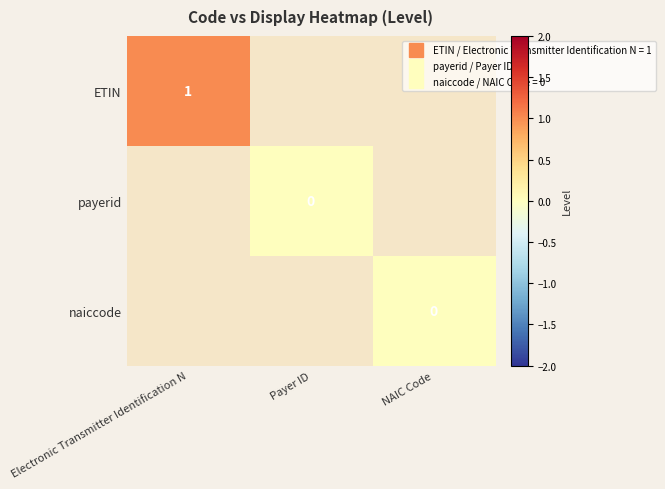

Between Payer ID and Electronic Transmitter Identification N, which is larger?

Electronic Transmitter Identification N